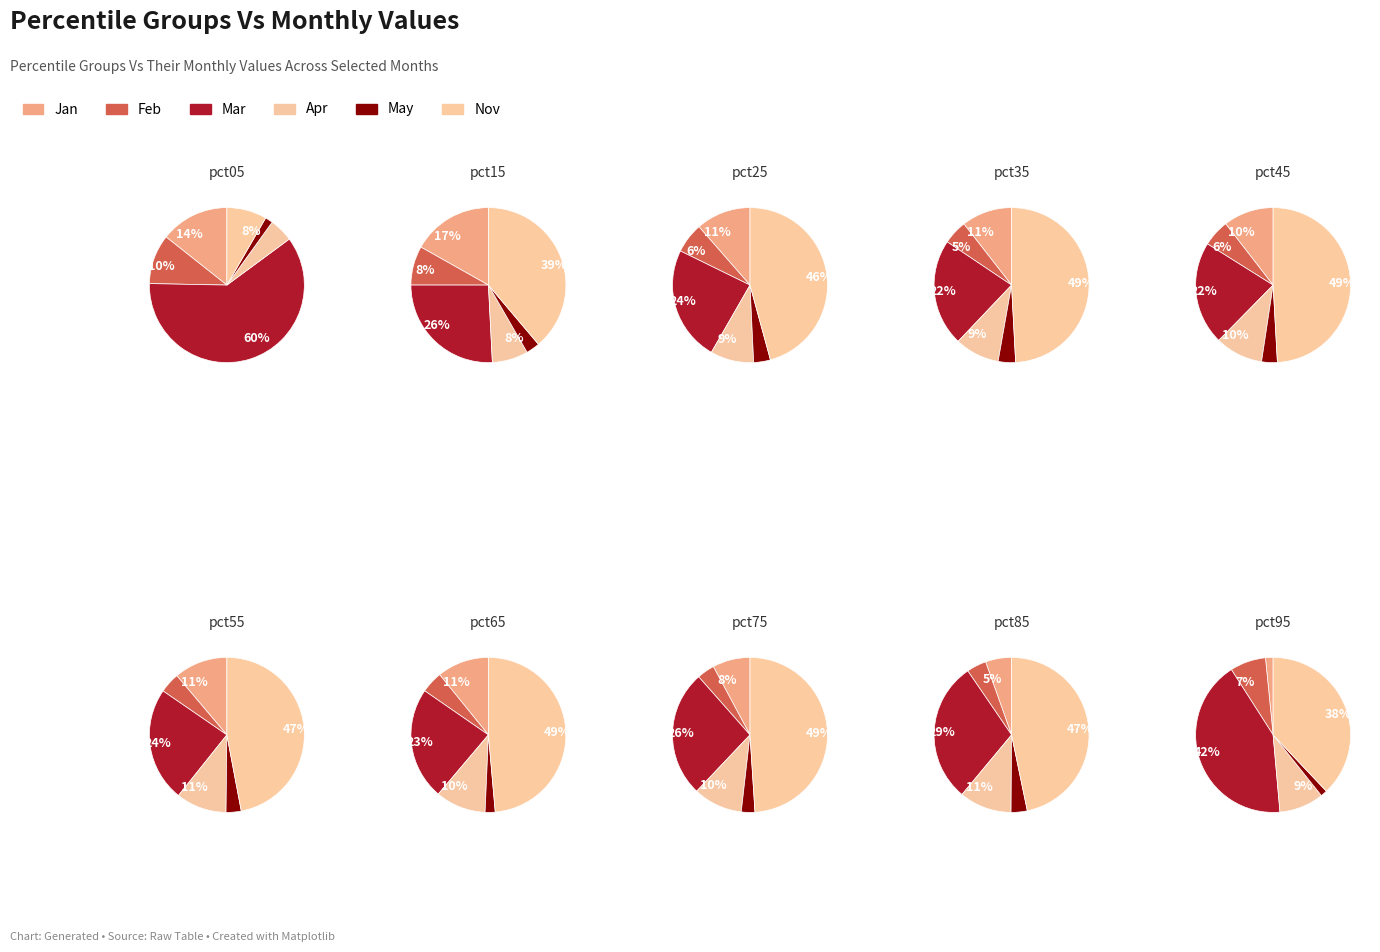

True or false: pct85 accounts for 1% of the total.

False